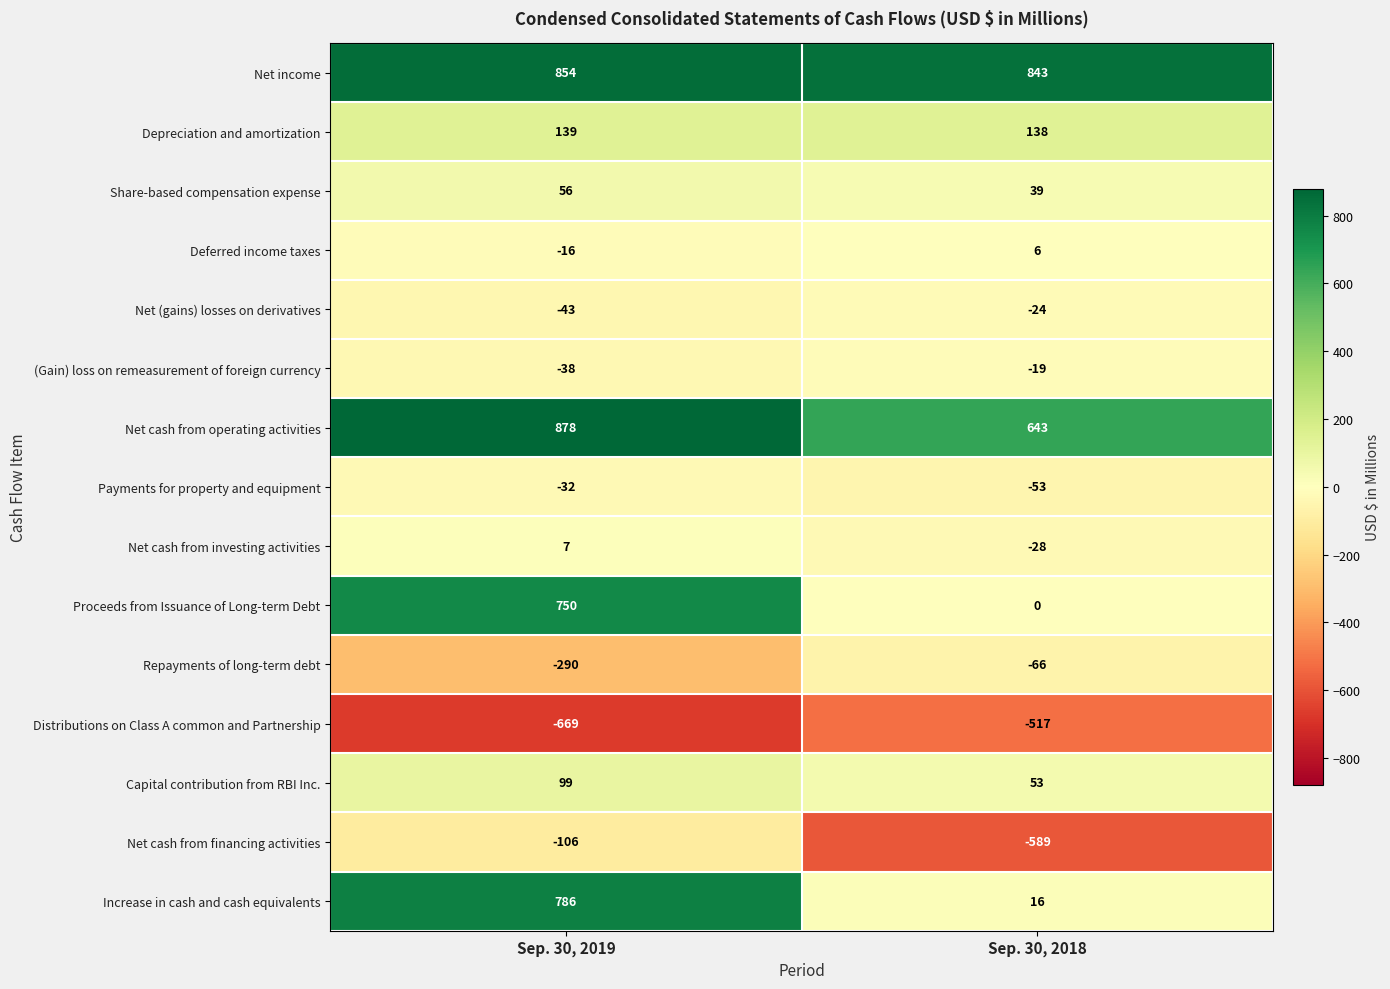

What is the spread (max minus min) of values at Sep. 30, 2018?

1432